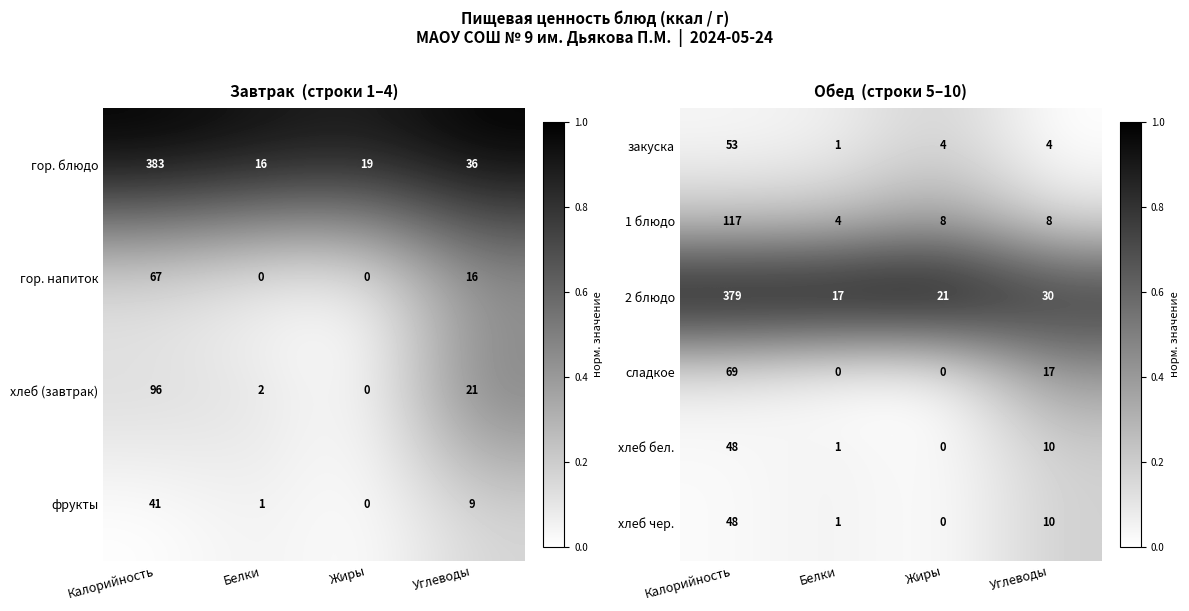

Which category has the lowest value in the 1 блюдо series?

Белки